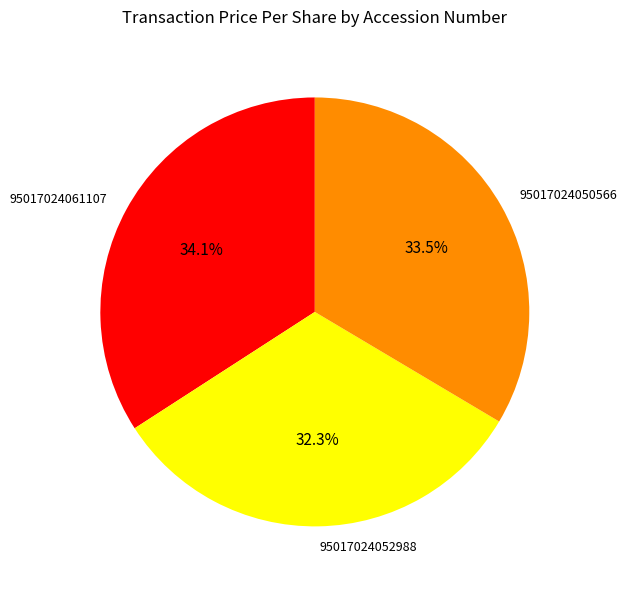

Which slice is the smallest?

95017024052988